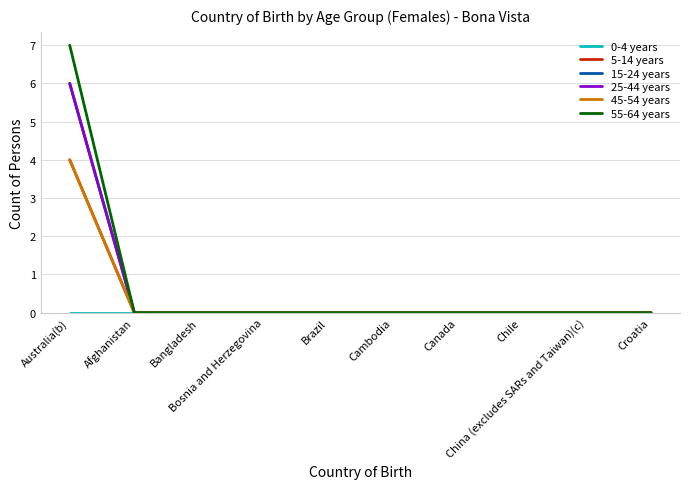

What position from the left is Canada?

7